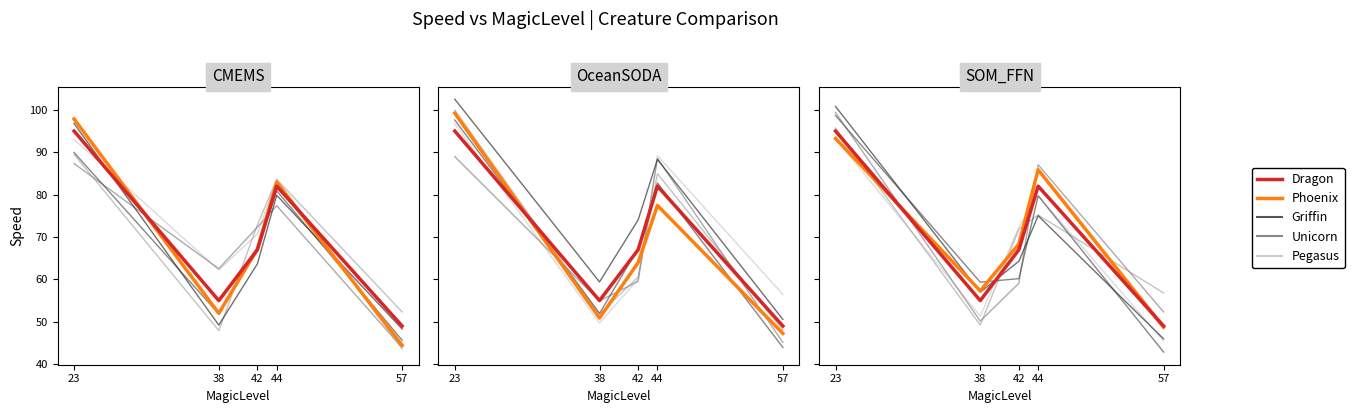

What is the total value across all series at 44?

164.9